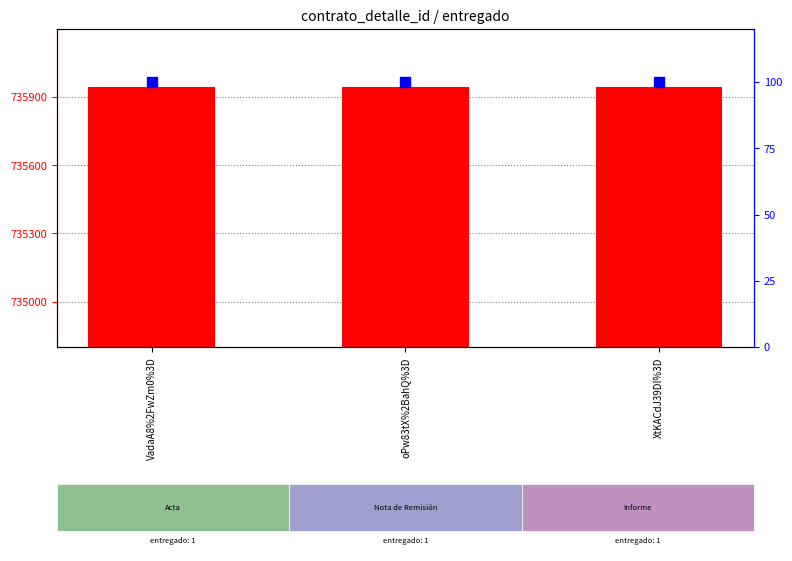

Is the value of count at XtKACdJ39DI%3D greater than the value of percentile rank within the sample at VadaA8%2FwZm0%3D?

Yes